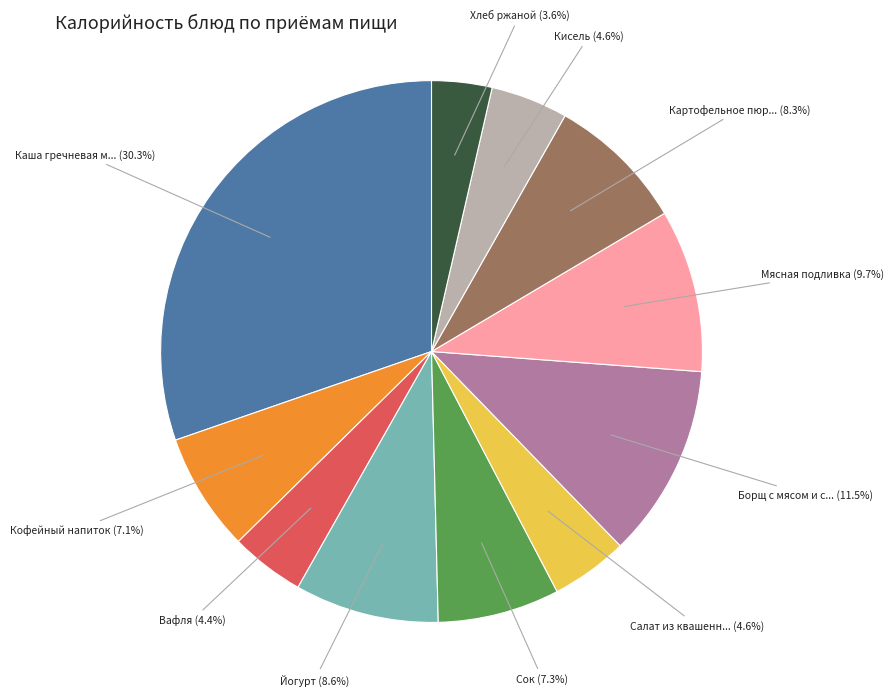

Is there a majority slice in this chart?

No